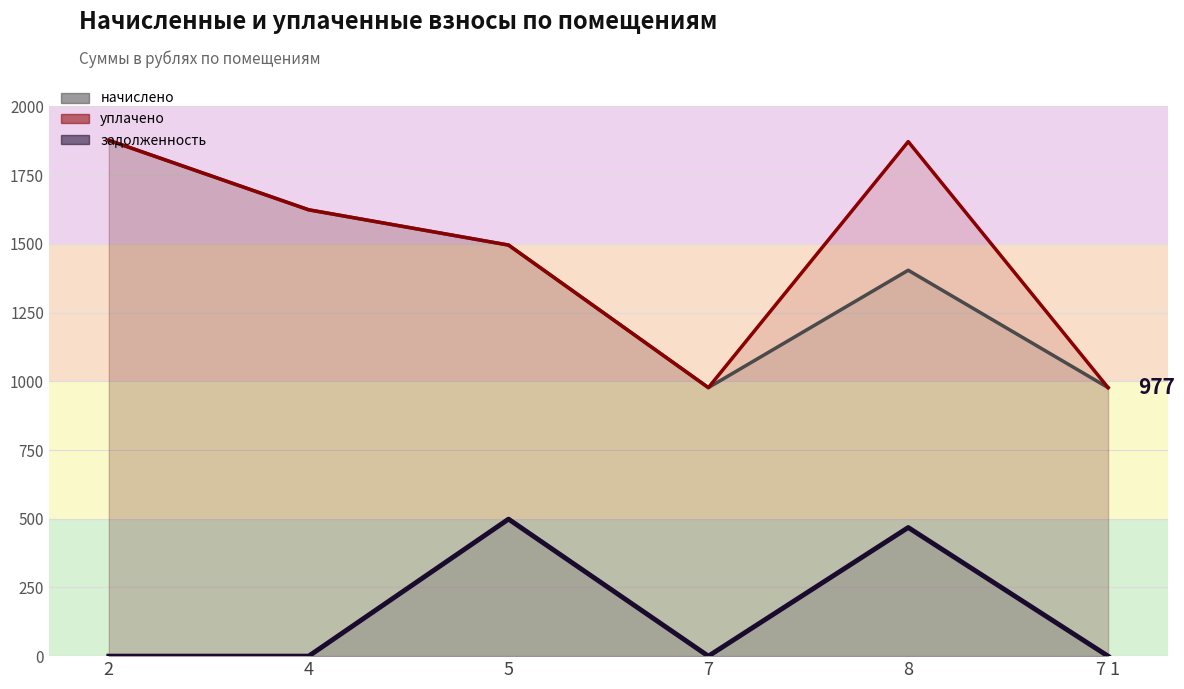

Where is задолженность (линия) nearest to the value 249?

8